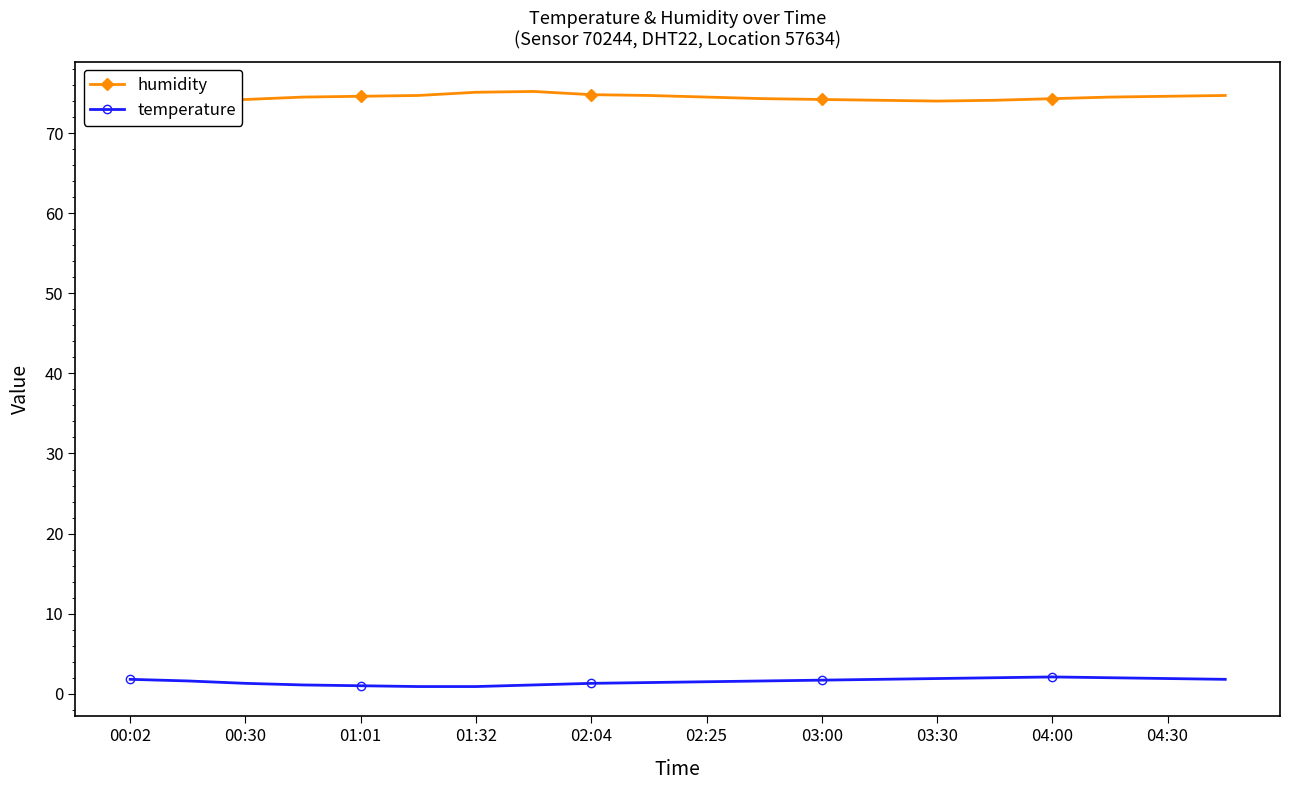

What is the average value of the humidity series?

74.4